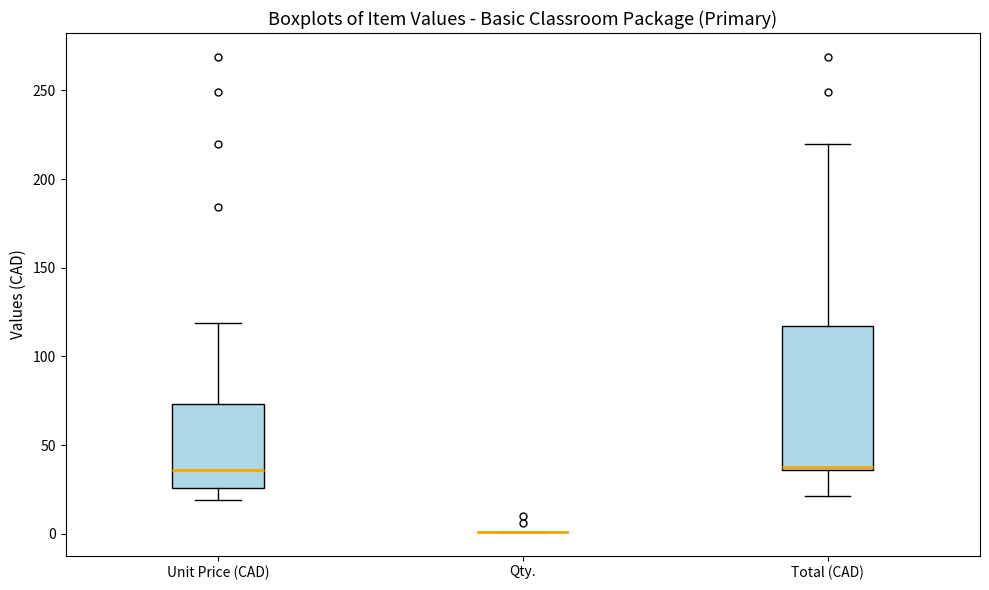

Reading left to right, transcribe this box plot: for each box, give where its median line is, the range the box spans, and where its two whiskers end, as read against the y-axis. The values are not printed on the chart, so give them approximately, as read against the axis.

Unit Price (CAD): median 35, box 25 to 75, whiskers 20 to 120
Qty.: box collapsed to a line at 0, whiskers 0 to 0
Total (CAD): median 40, box 35 to 115, whiskers 20 to 220